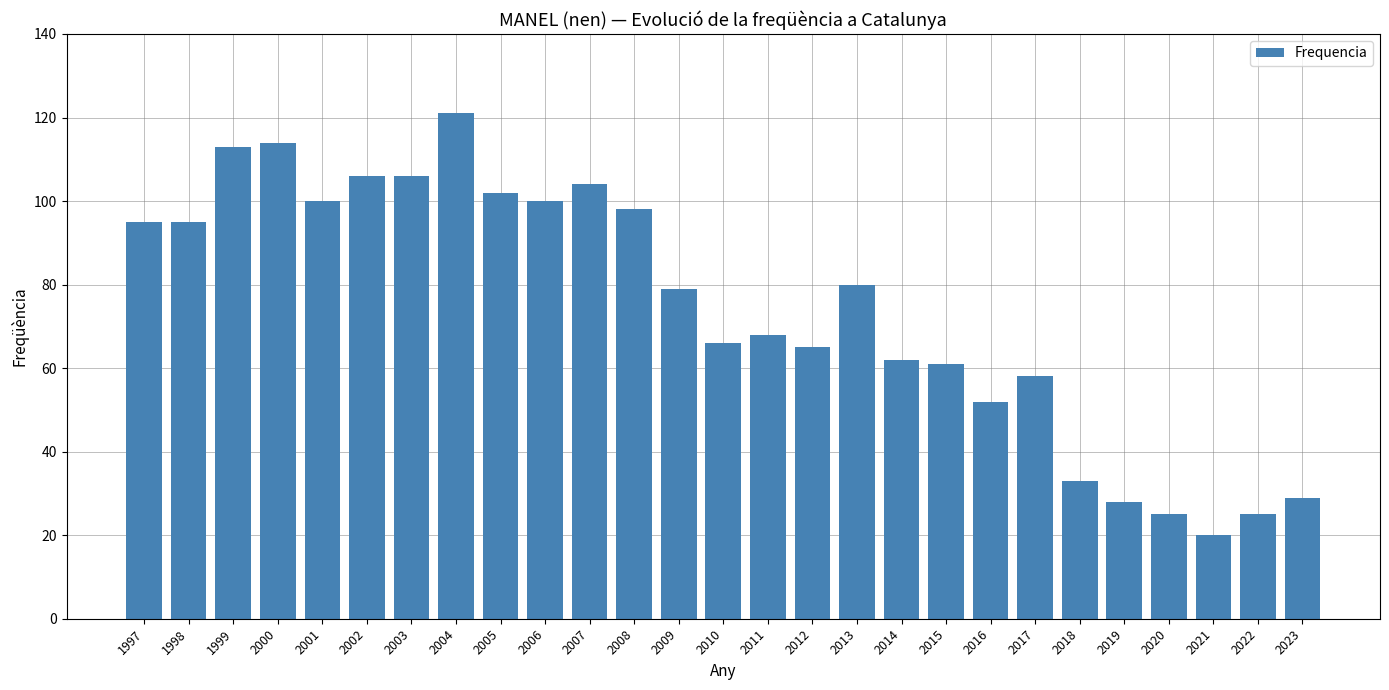

What is the sum of the values at 2008 and 1998?

193